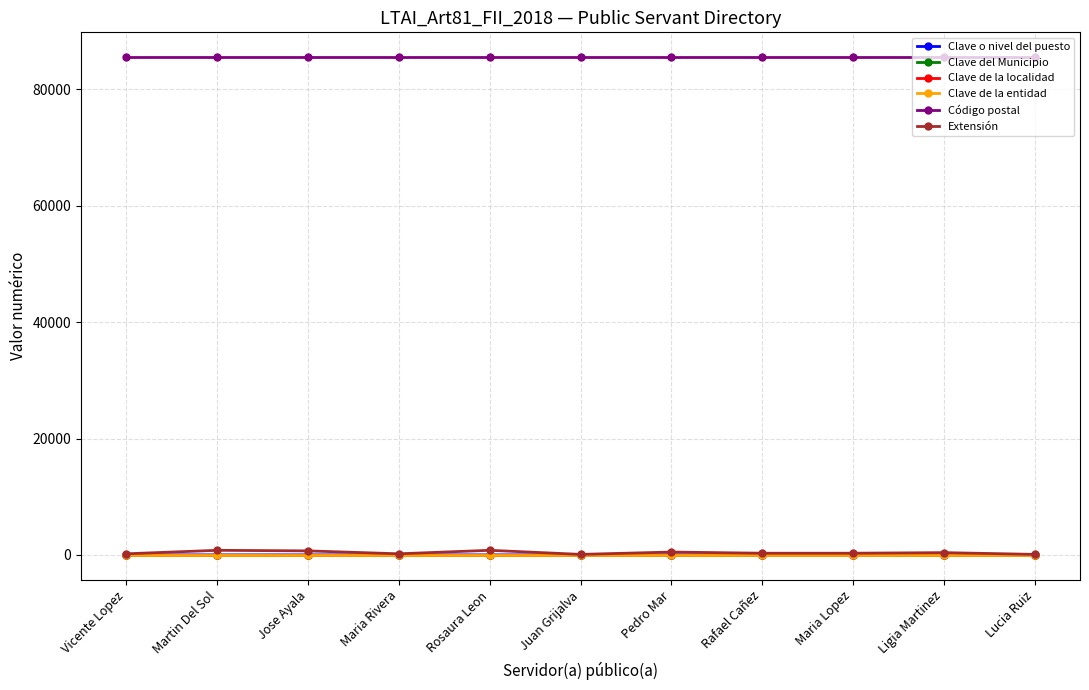

What is the sum of the Clave o nivel del puesto values at Rosaura Leon and Lucia Ruiz?

19